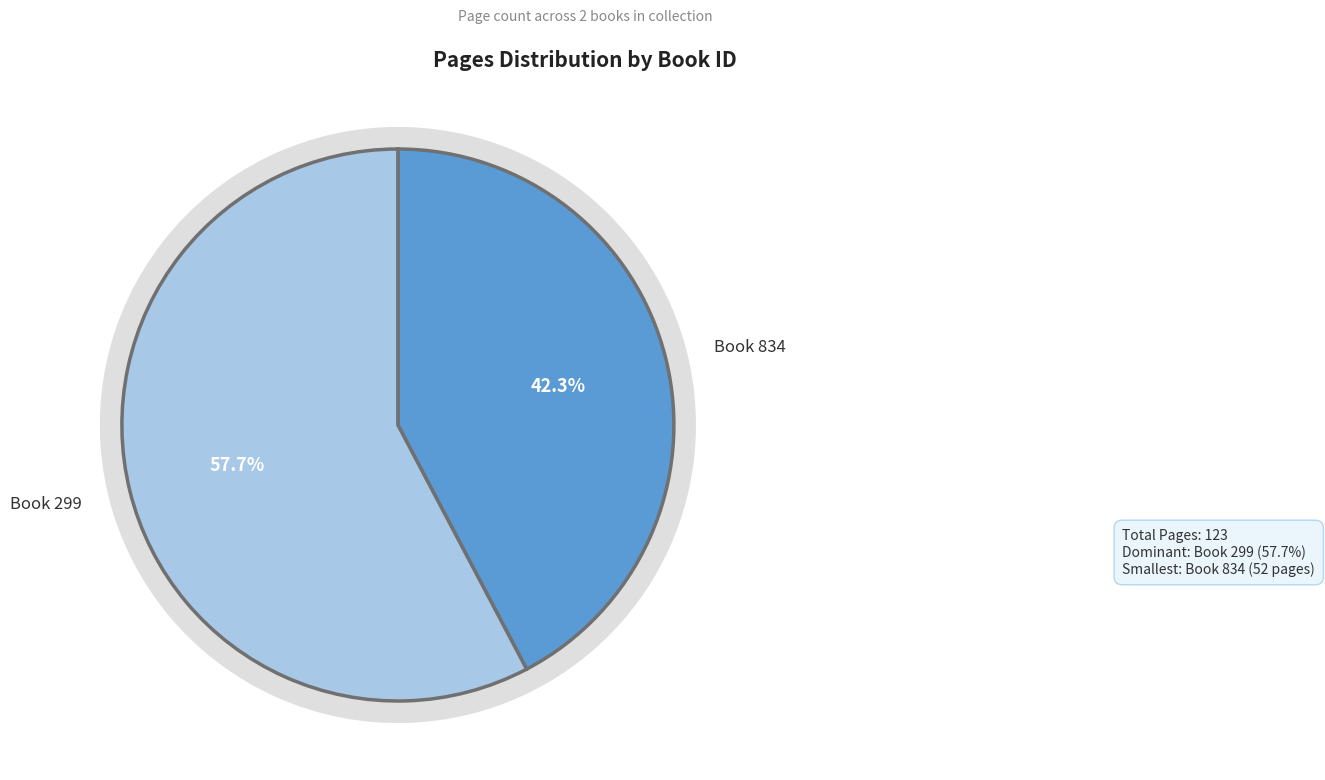

Approximately how many times larger is the value at 834 compared to 299?

0.7